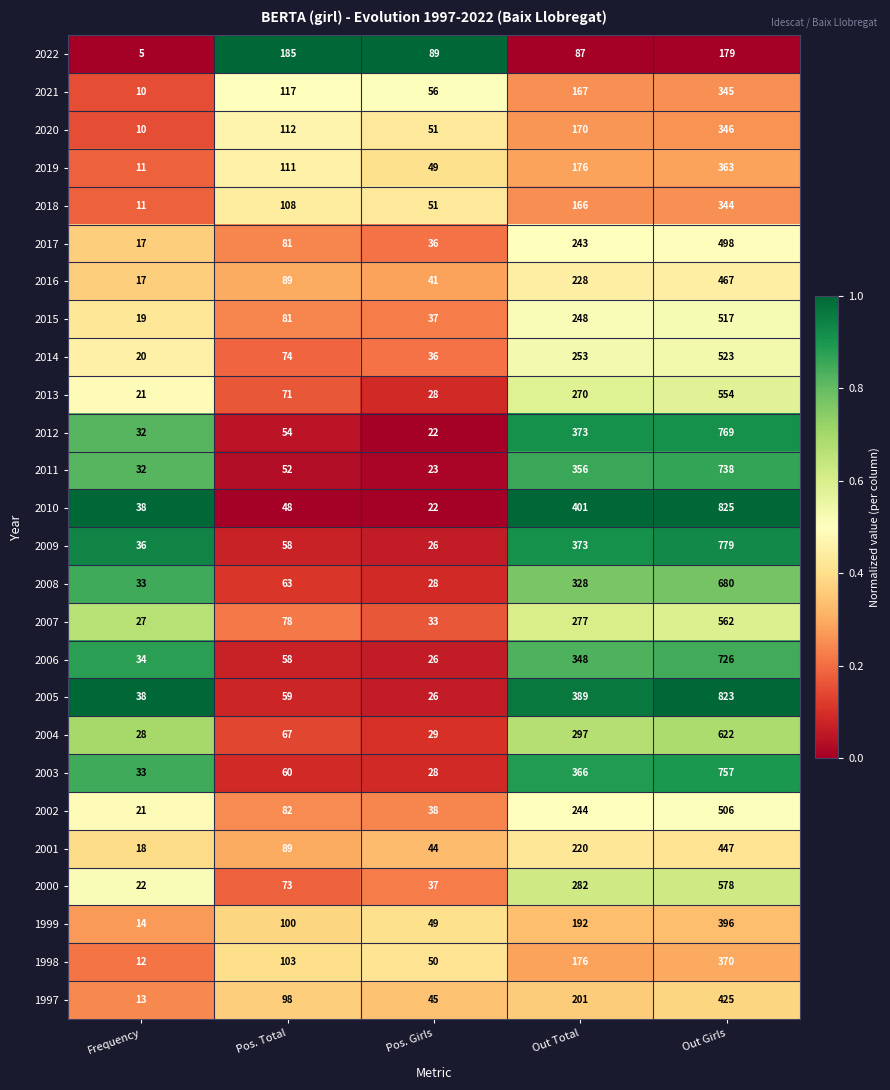

What is the approximate value of 2022 at Frequency?

5